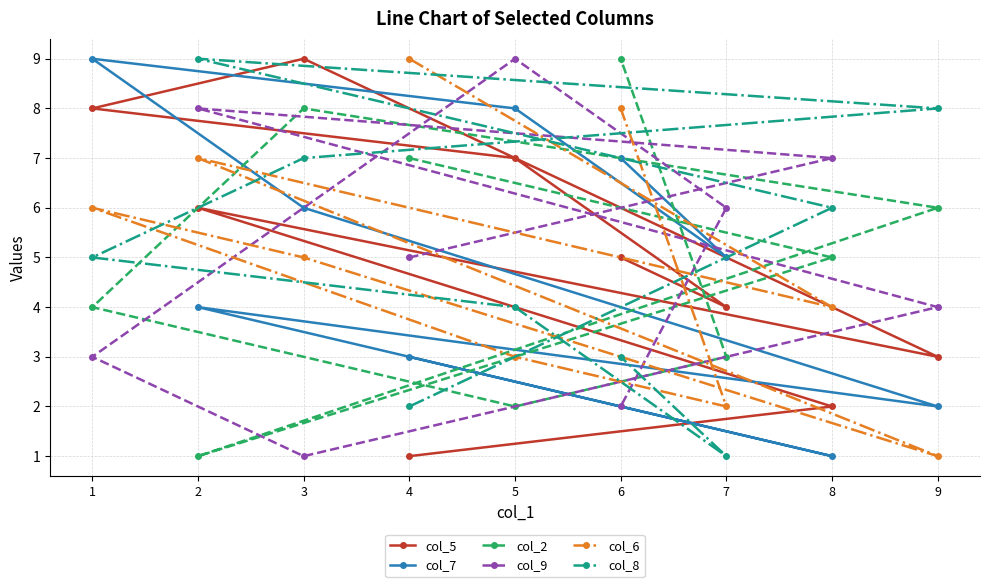

How many data points in col_5 are above 5?

4